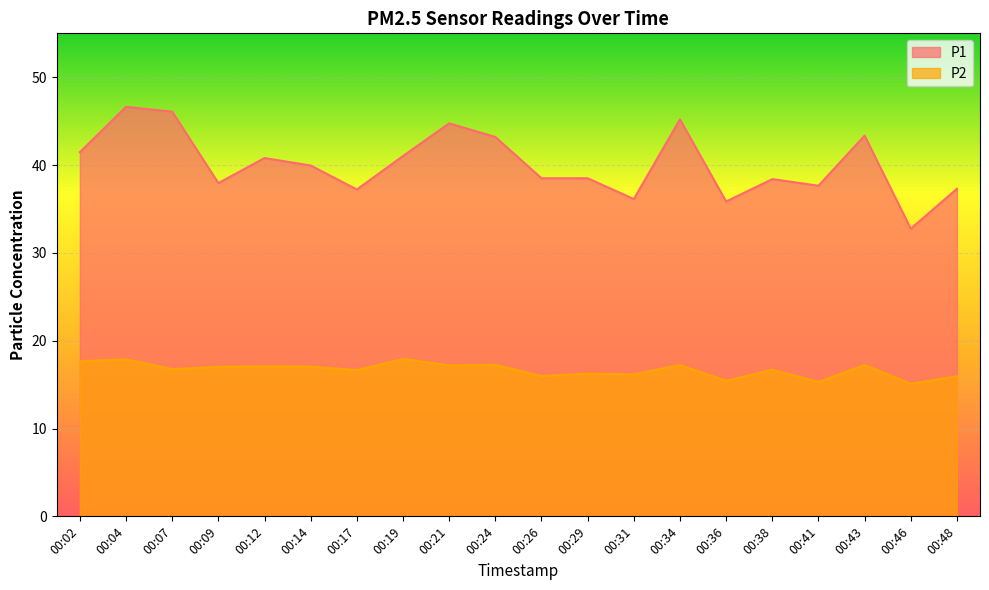

True or false: P1 has more than 2 interior local peaks.

True